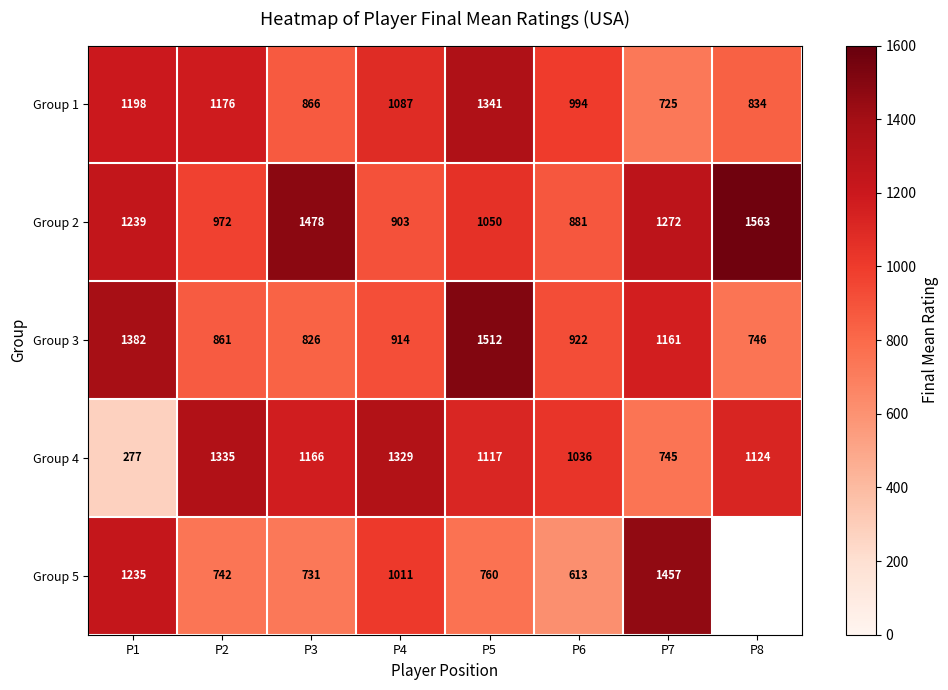

What is the sum of all Group 4 values?

8129